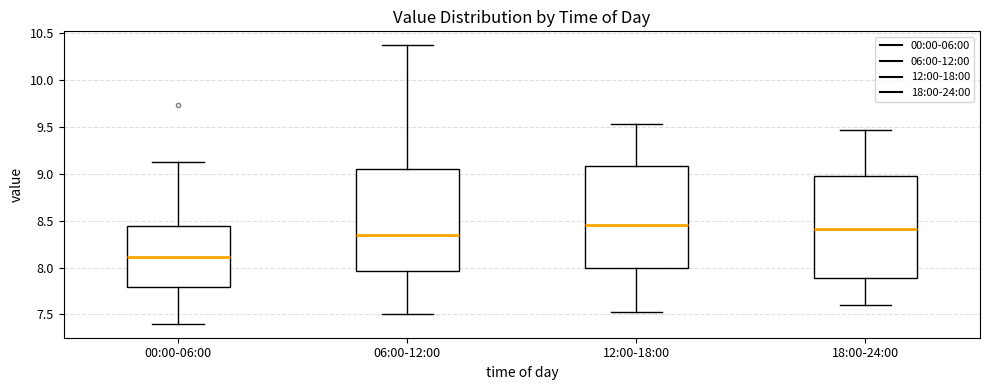

Where is the upper edge of the box for 00:00-06:00 on the y-axis? The values are not printed on the chart, so give them approximately, as read against the axis.

8.45